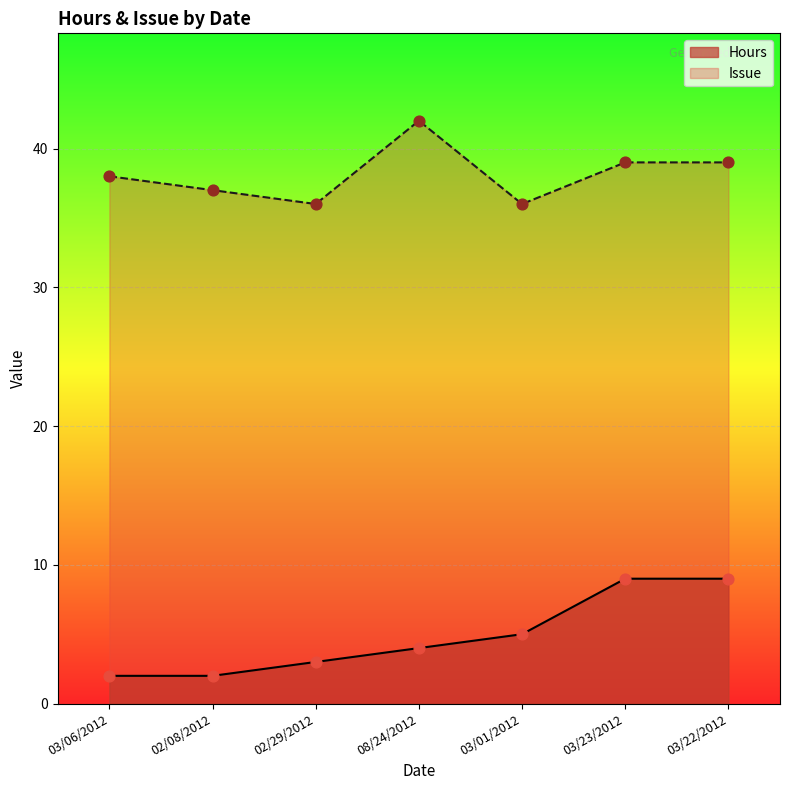

Which series has the largest Y range (max minus min)?

Hours